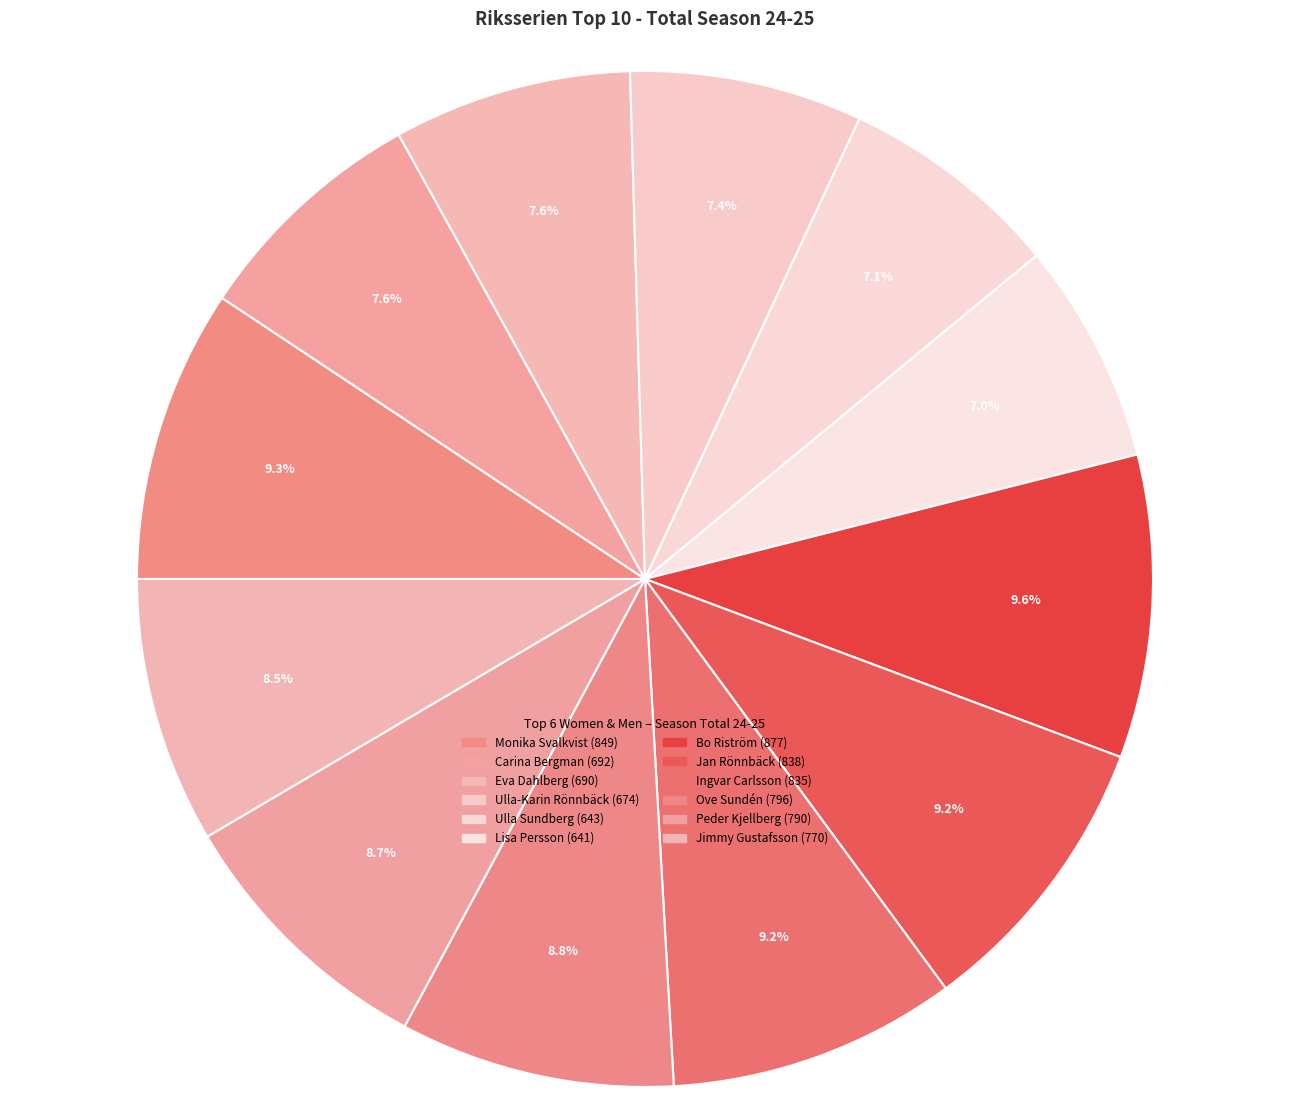

Count the number of slices in the pie.

12